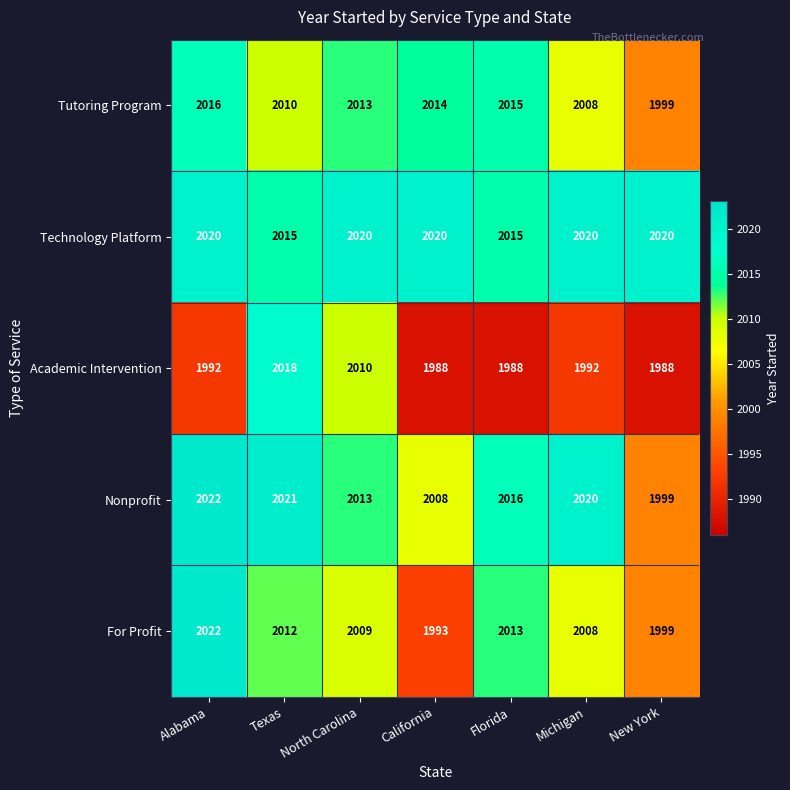

What is the sum of the Tutoring Program values at Alabama and North Carolina?

4029